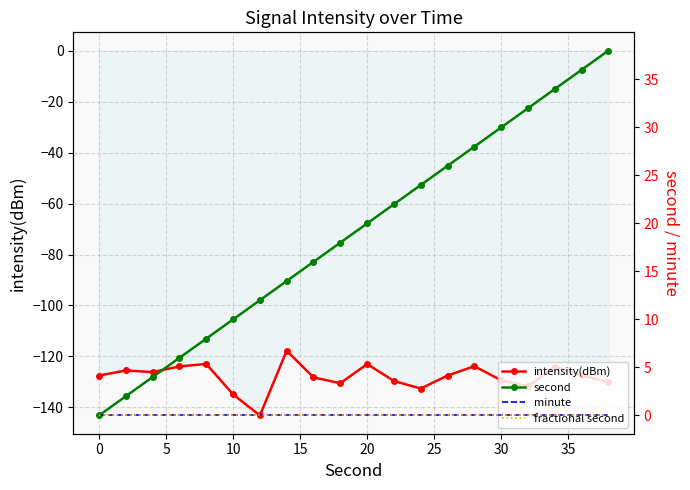

What is the minimum value for intensity(dBm)?

-143.1